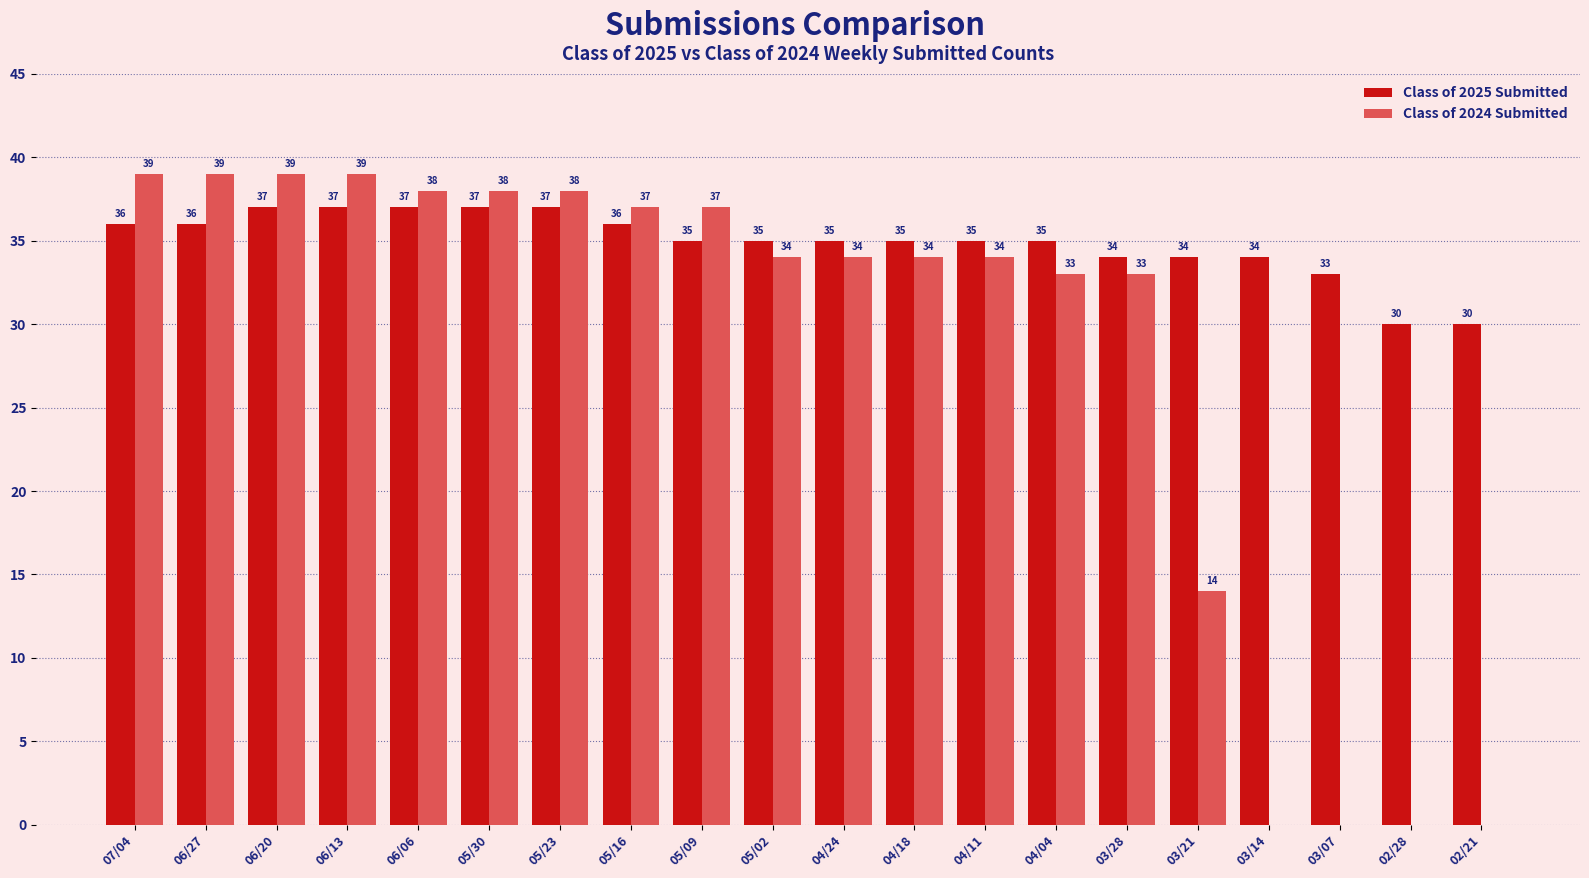

What is the sum of the Class of 2025 Submitted values at 05/30 and 03/14?

71